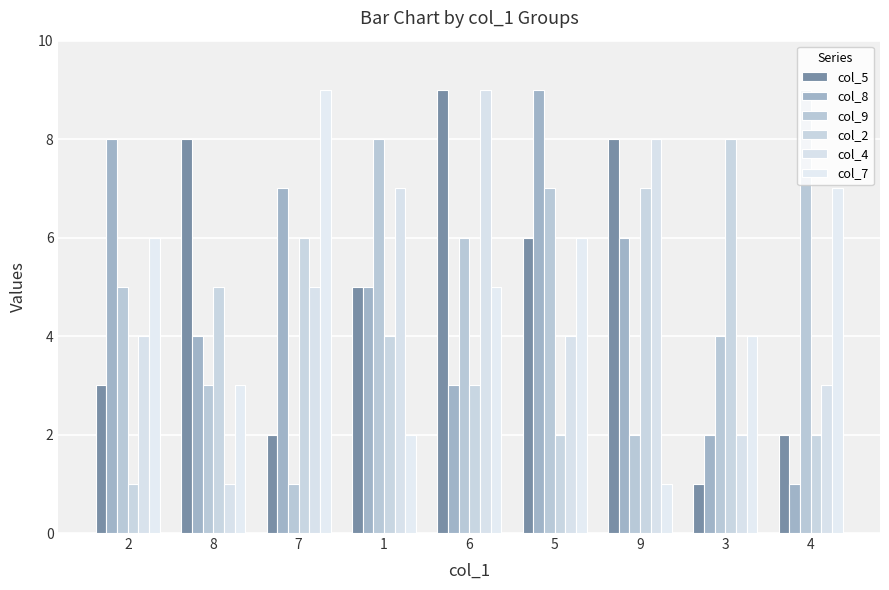

What is the value of the col_7 bar at the 1st from the left?

6